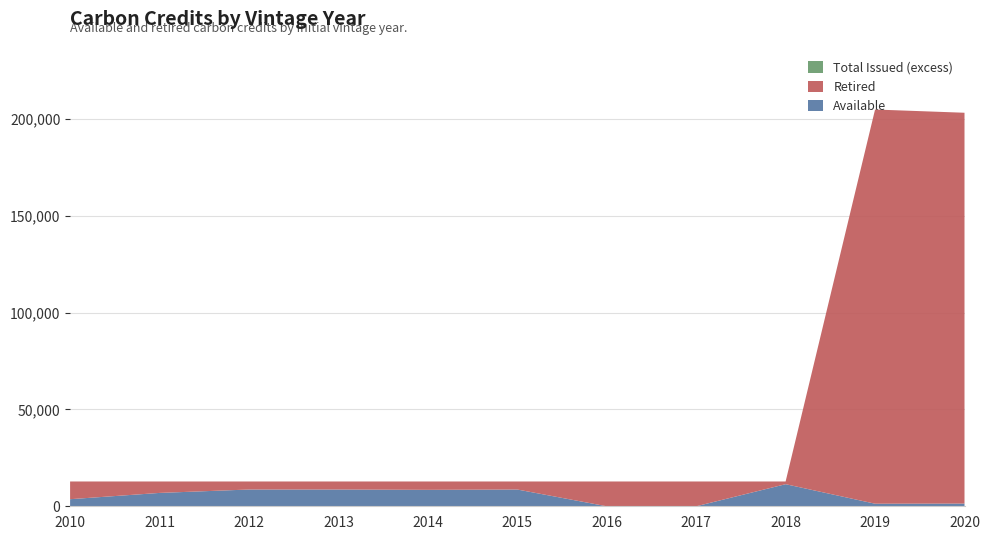

What is the maximum value for Available?

11411